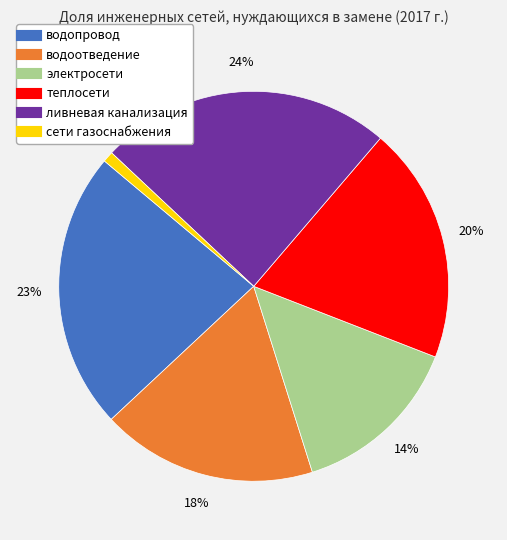

Is the sum of водоотведение and водопровод greater than half?

No